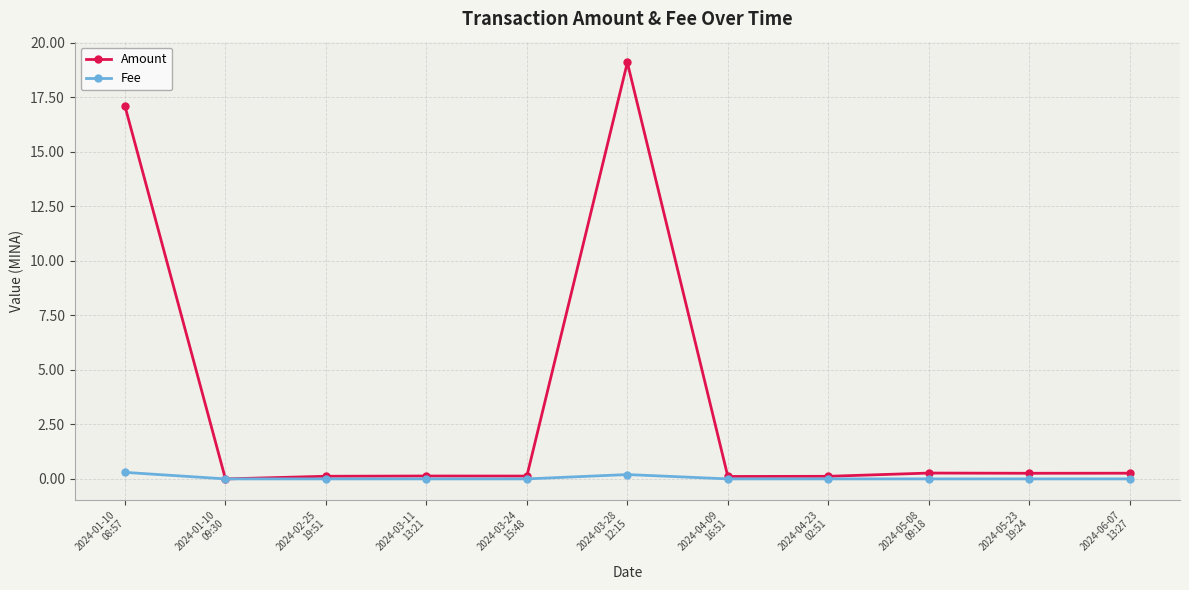

What is the greatest value displayed?

19.1